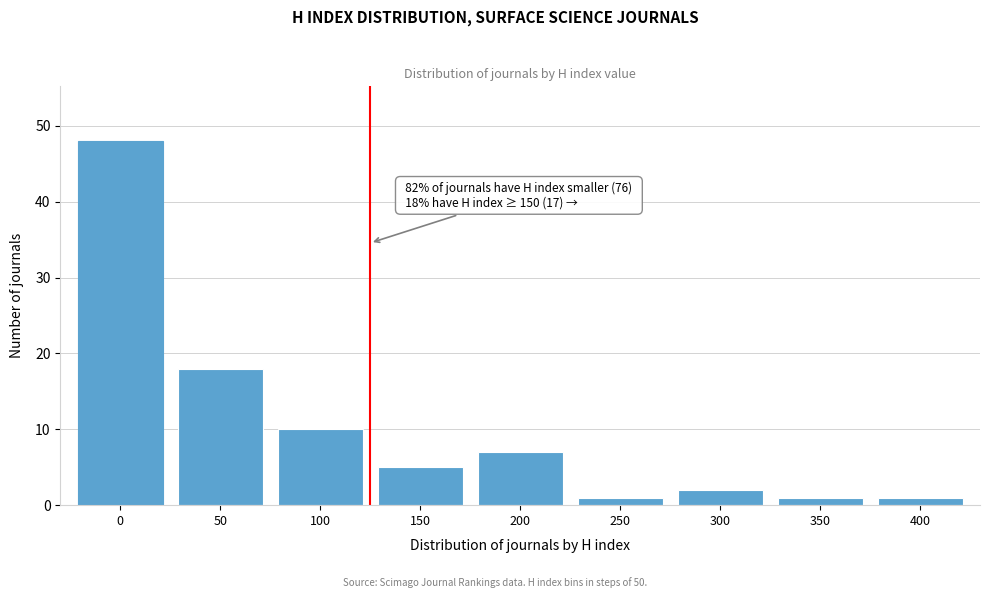

Reading right to left, what are all the values shown in this chart?

1	1	2	1	7	5	10	18	48